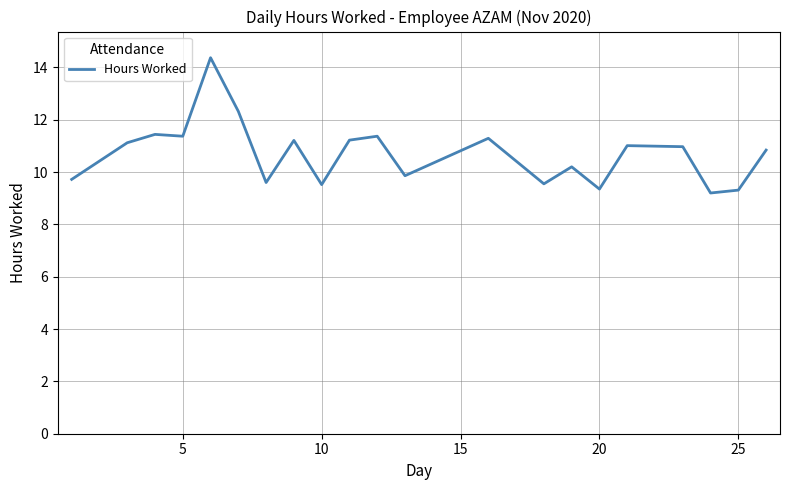

What is the minimum value shown in the chart?

9.2